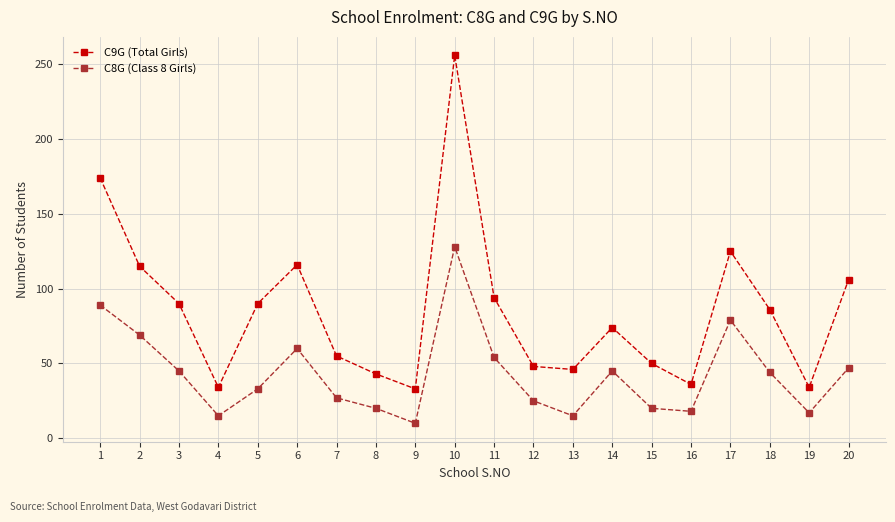

What is the value of the C8G (Class 8 Girls) point at the 20th from the left?

47